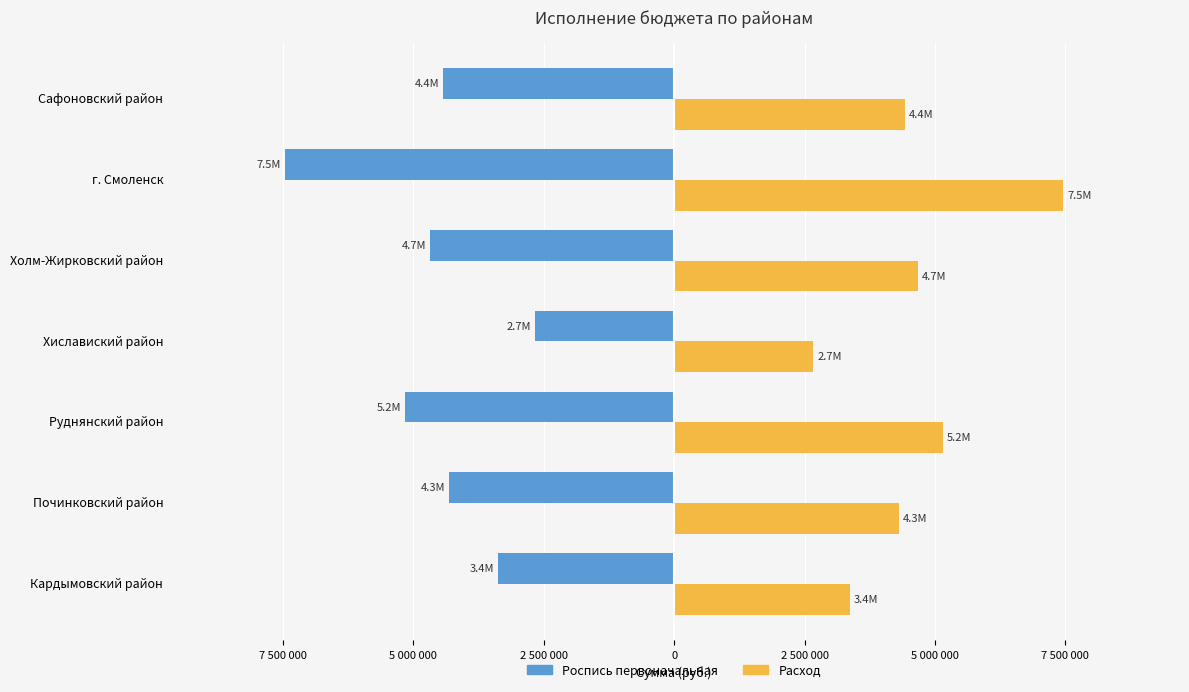

List the series in order of their overall mean, highest first.

Расход, Роспись первоначальная